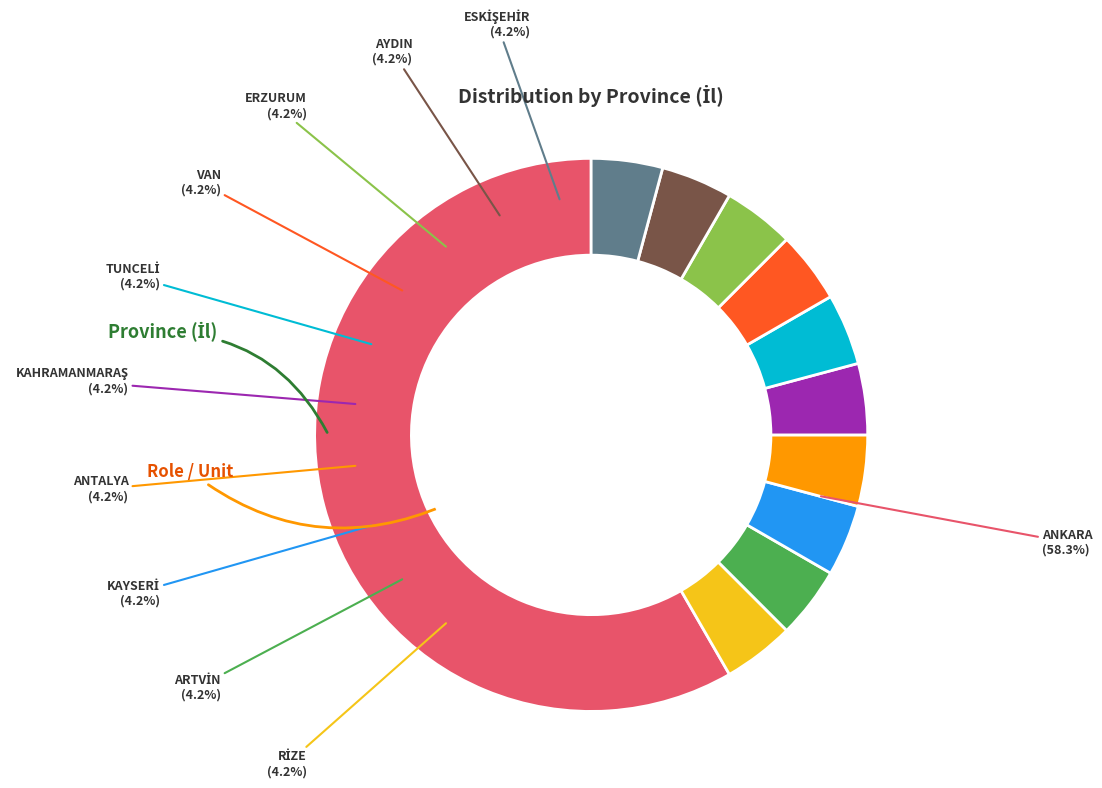

Rank the categories by value from lowest to highest.

RİZE, ARTVİN, KAYSERİ, ANTALYA, KAHRAMANMARAŞ, TUNCELİ, VAN, ERZURUM, AYDIN, ESKİŞEHİR, ANKARA